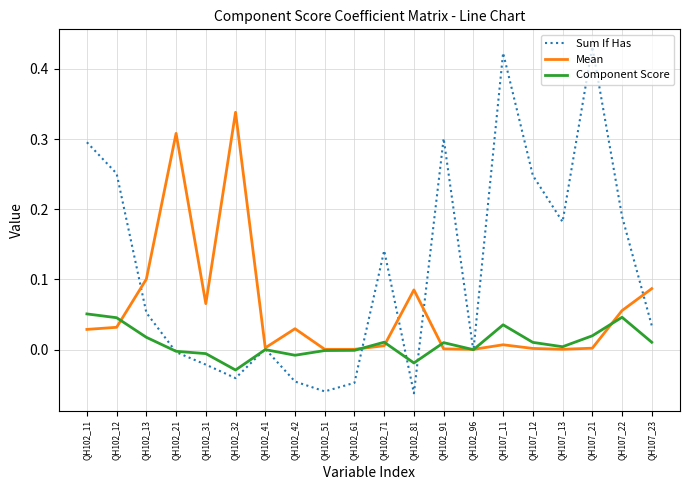

Rank the series by their average value, from lowest to highest.

Component Score, Mean, Sum If Has